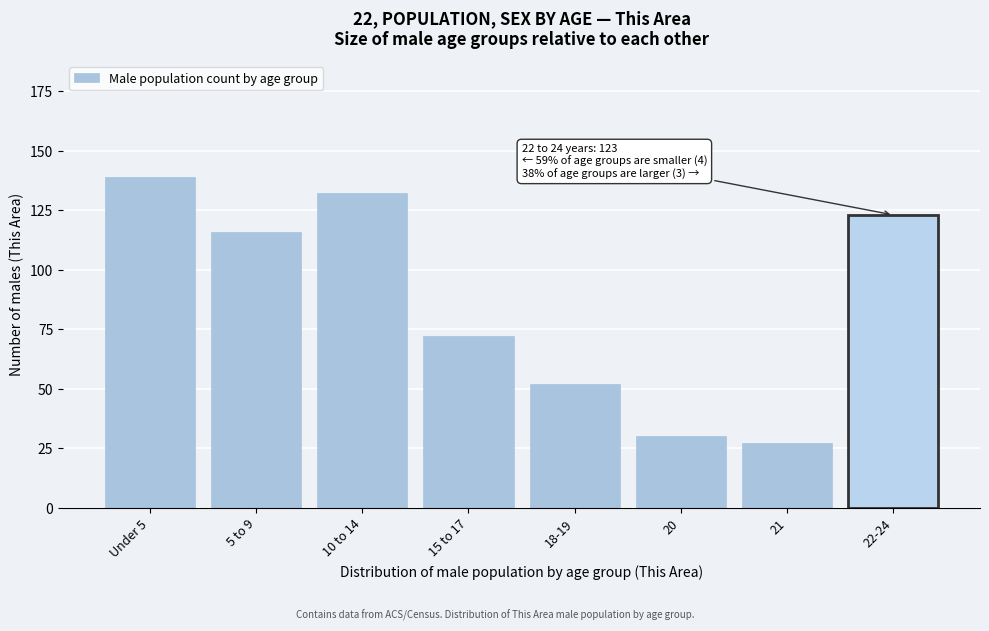

Reading right to left, extract all data points from this chart.

22-24=123	21=27	20=30	18-19=52	15 to 17=72	10 to 14=132	5 to 9=116	Under 5=139